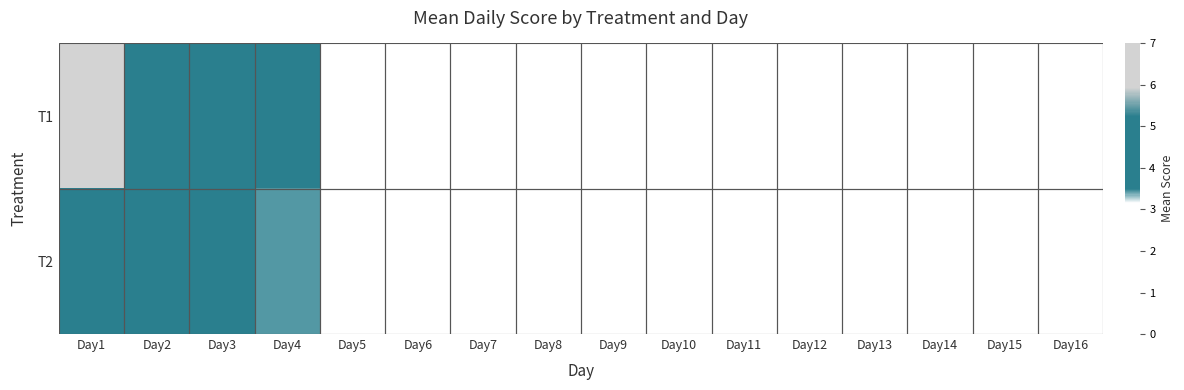

Reading right to left, extract all data points from this chart.

T1: Day16=0.3	Day15=0.4	Day14=0.4	Day13=0.4	Day12=0.8	Day11=1.0	Day10=1.4	Day9=1.4	Day8=1.9	Day7=2.5	Day6=2.0	Day5=2.5	Day4=3.6	Day3=4.7	Day2=4.8	Day1=6.5
T2: Day16=0.3	Day15=0.3	Day14=0.7	Day13=0.8	Day12=1.0	Day11=0.9	Day10=1.6	Day9=2.2	Day8=2.0	Day7=2.3	Day6=2.5	Day5=3.0	Day4=3.4	Day3=4.3	Day2=4.7	Day1=4.7